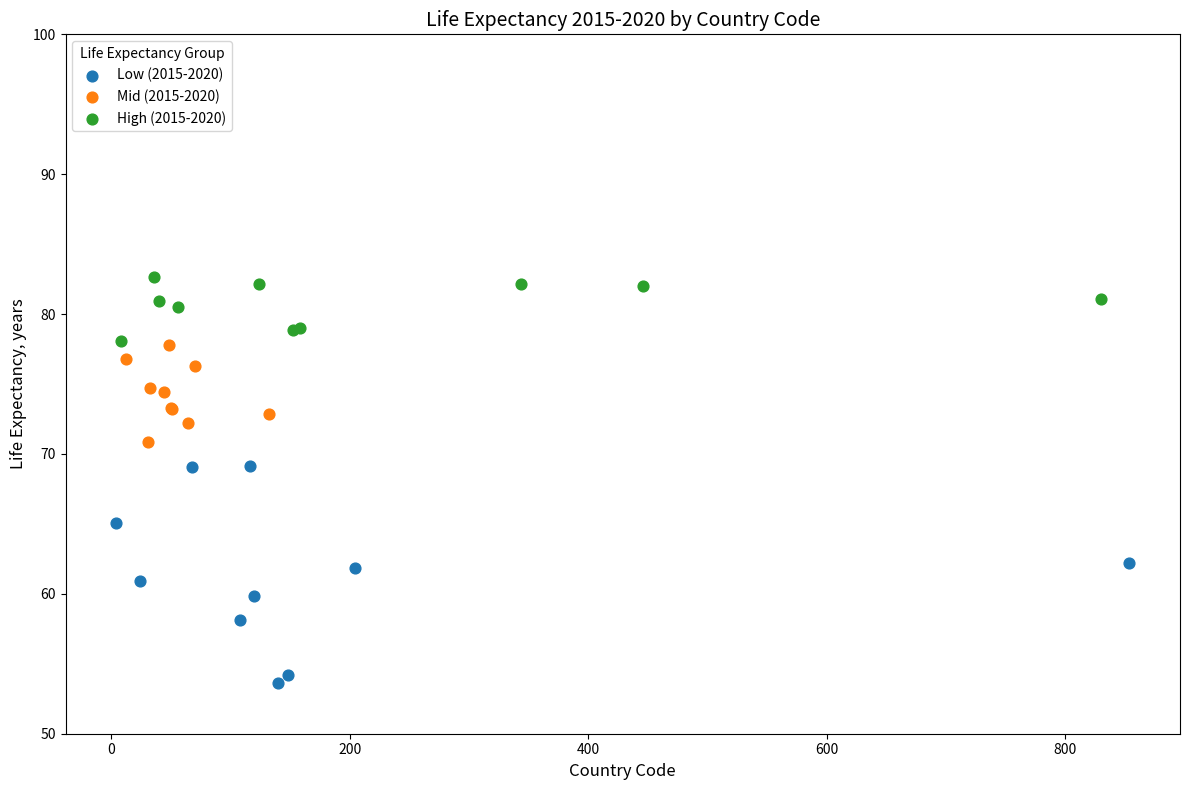

Which series contains the lowest Y value?

Low (2015-2020)